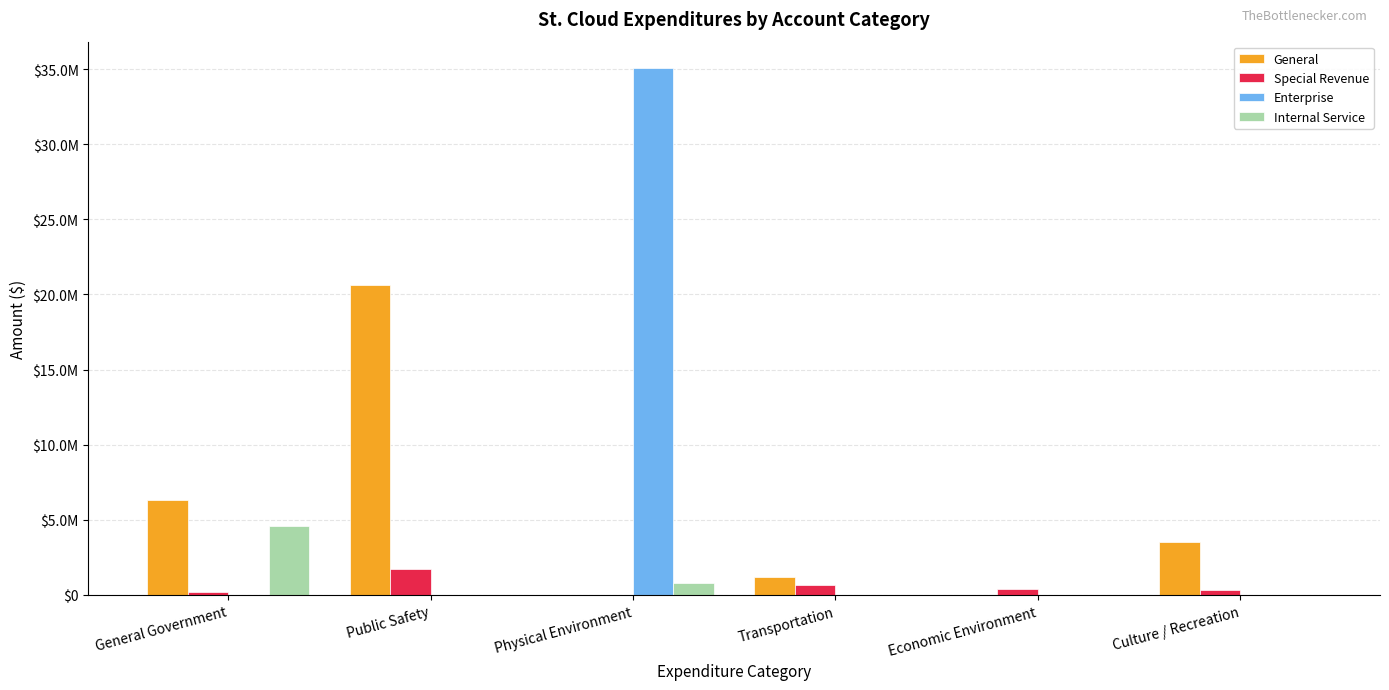

What are all the series names shown in the legend?

General, Special Revenue, Enterprise, Internal Service